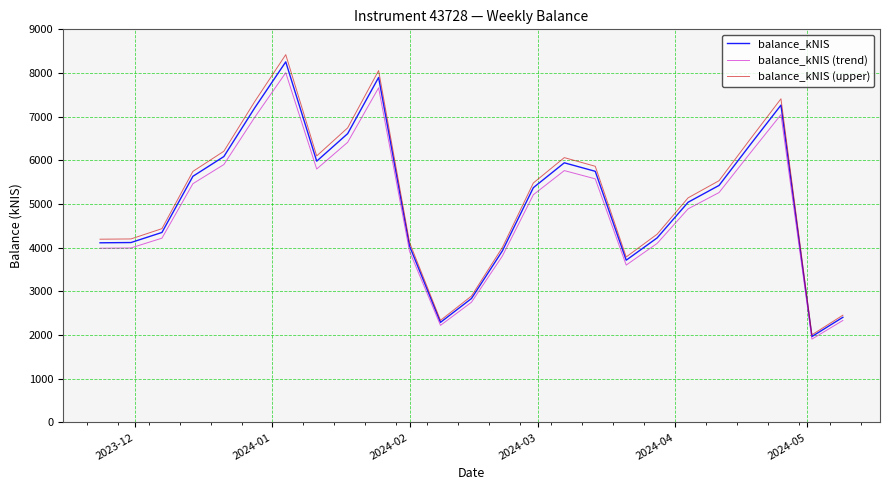

What is the highest value of the balance_kNIS (upper) series?

8420.1